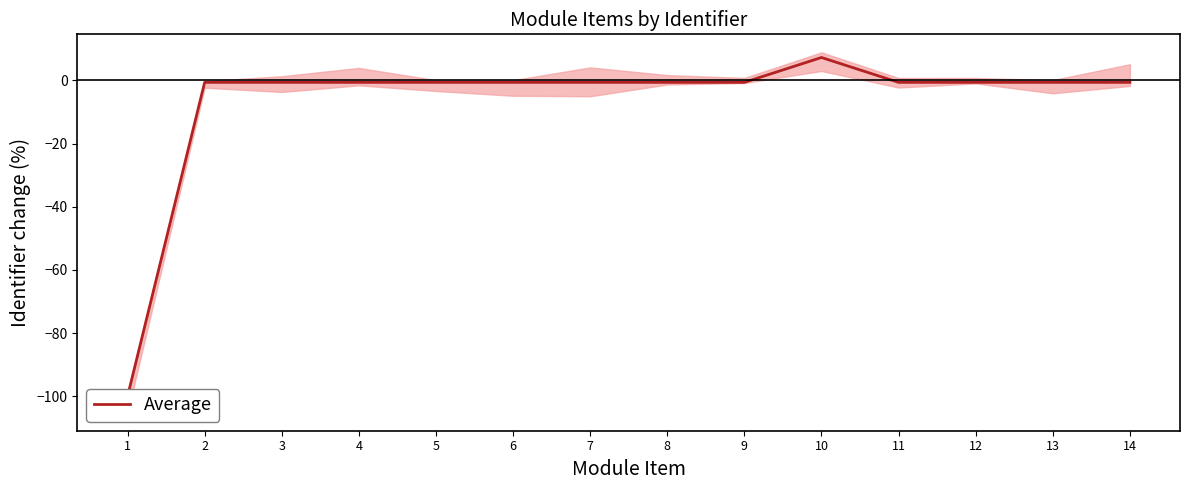

Reading right to left, list all the values displayed in this chart.

-0.6	-0.6	-0.6	-0.6	7.3	-0.6	-0.6	-0.6	-0.6	-0.6	-0.6	-0.6	-0.6	-100.0